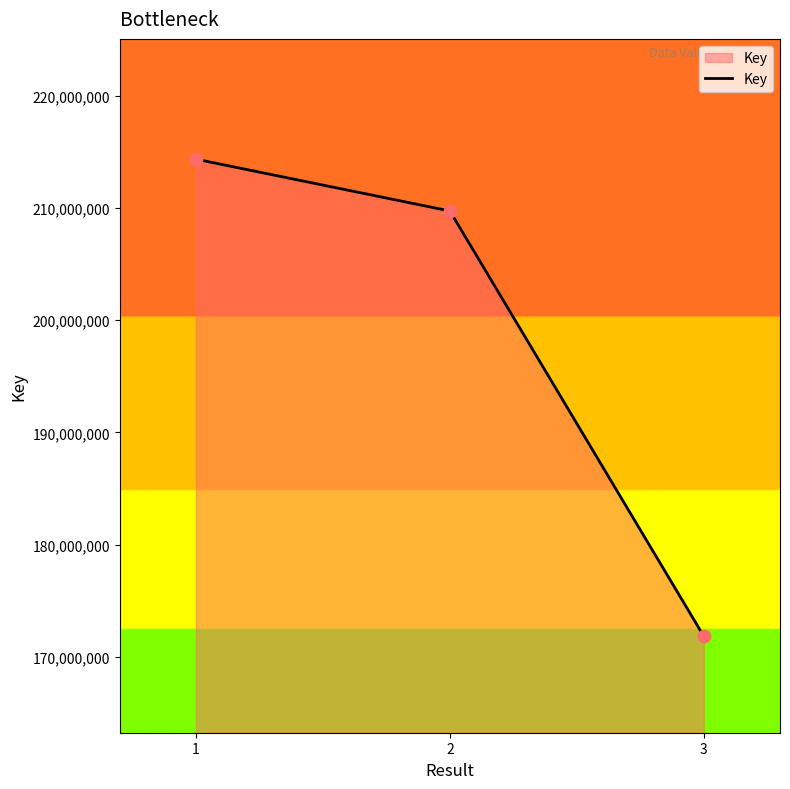

What is the change in value from 1 to 3?

-42504790